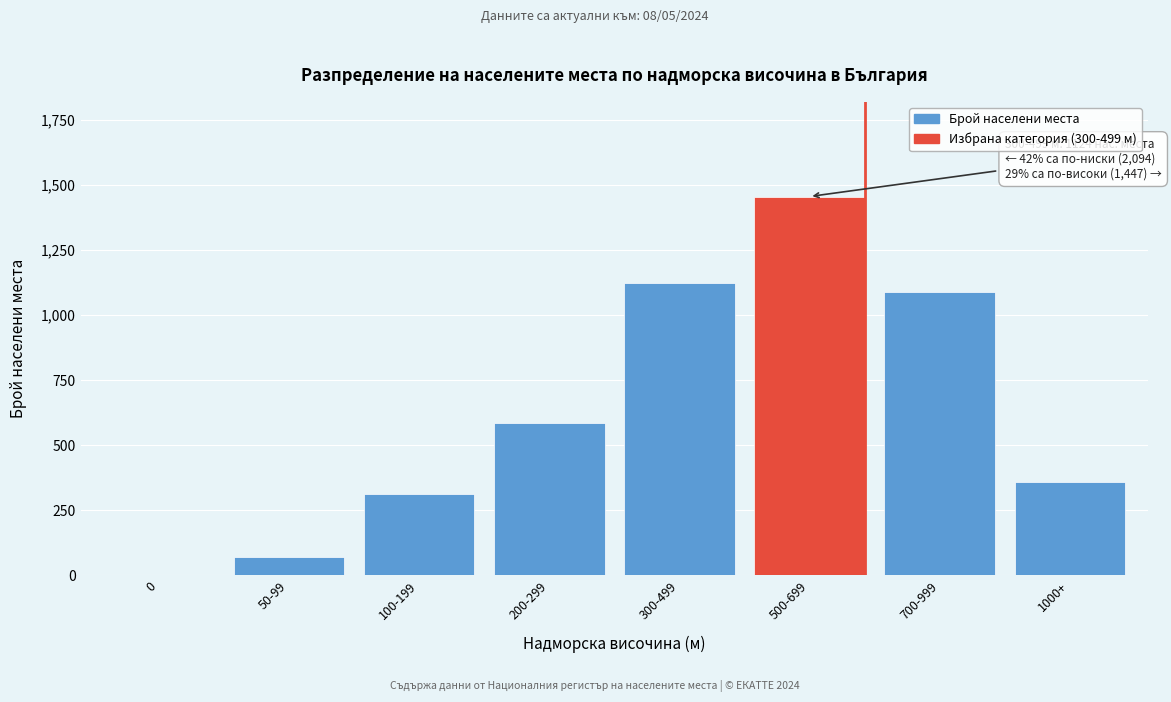

Reading left to right, extract all data points from this chart.

0=0	50-99=71	100-199=312	200-299=587	300-499=1124	500-699=1456	700-999=1089	1000+=358